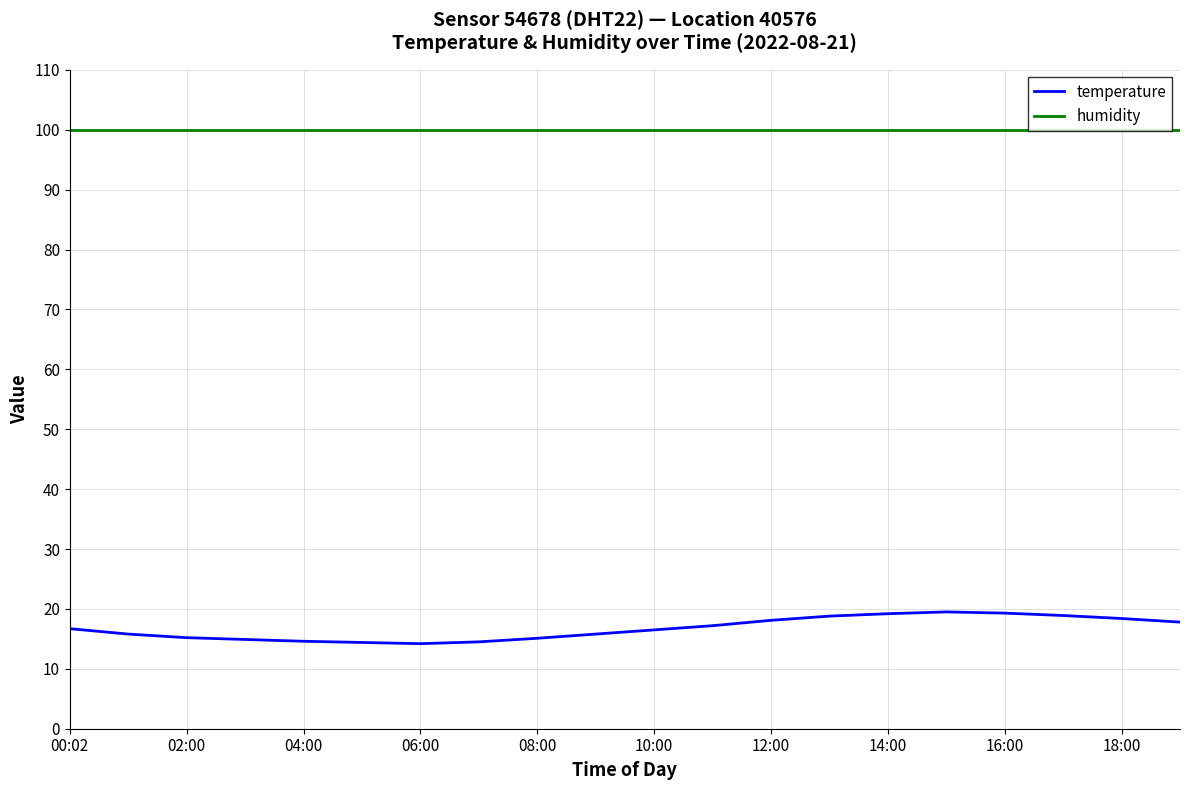

What is the difference between the maximum and minimum values in the temperature series?

5.3